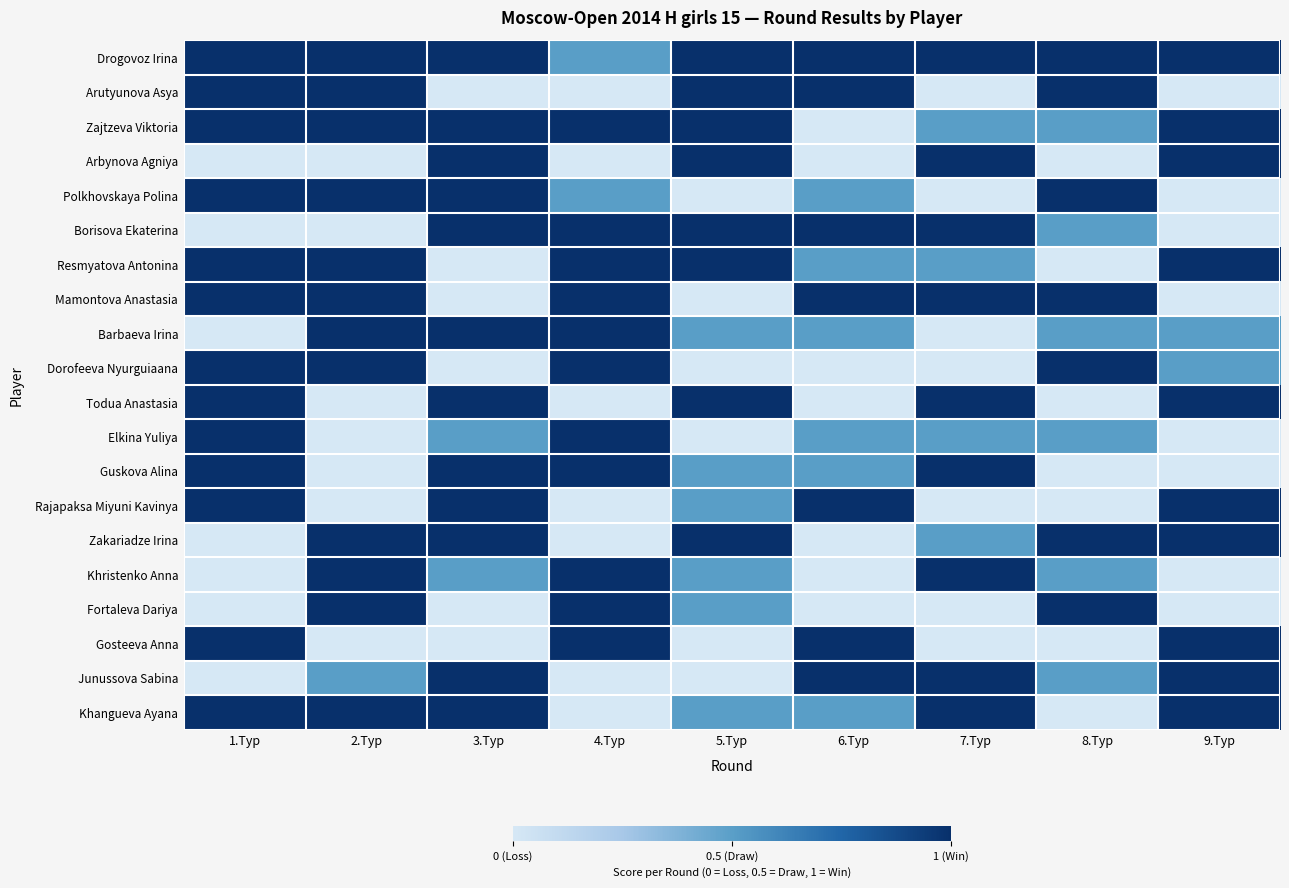

What is the total value across all series at 2.Тур?

12.5